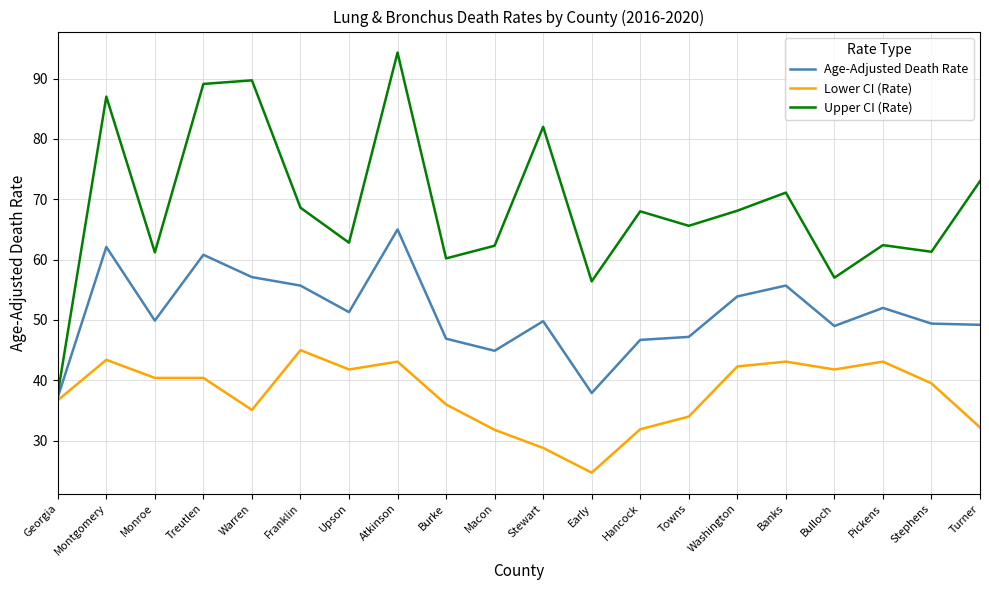

What position from the left is Treutlen?

4